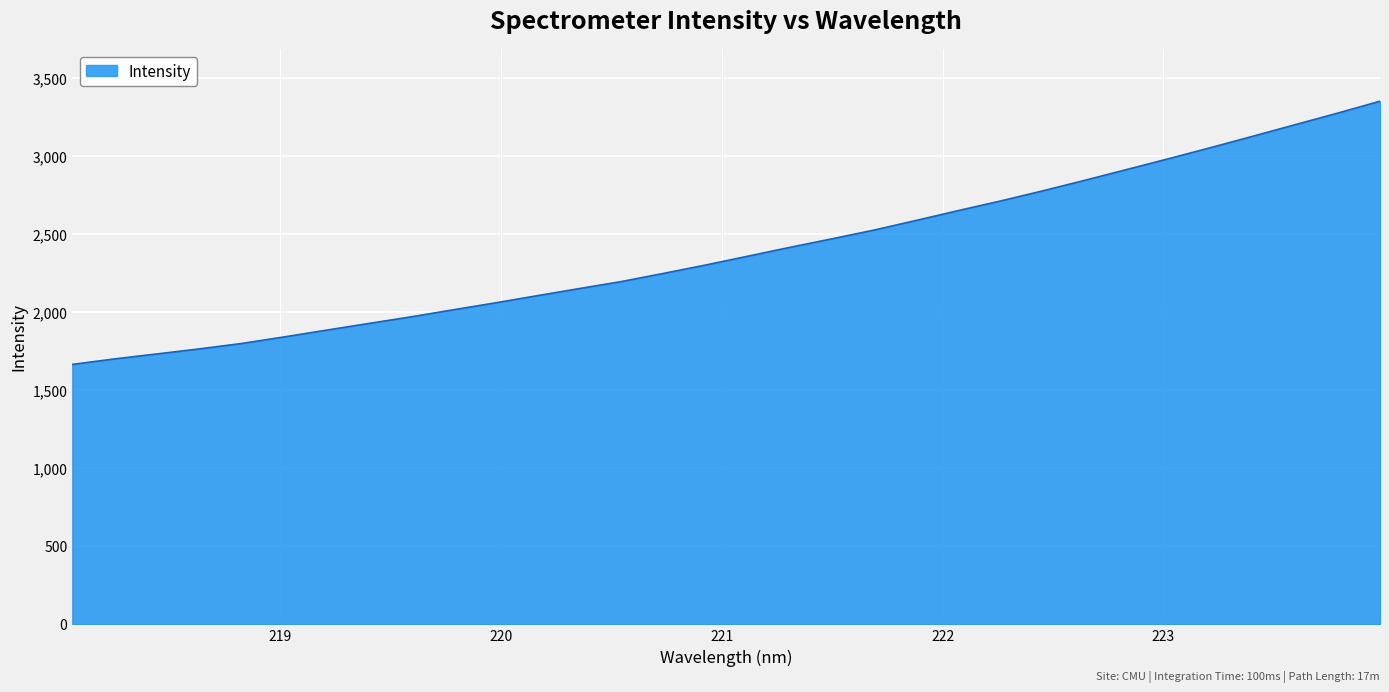

How many values exceed 2356?

16